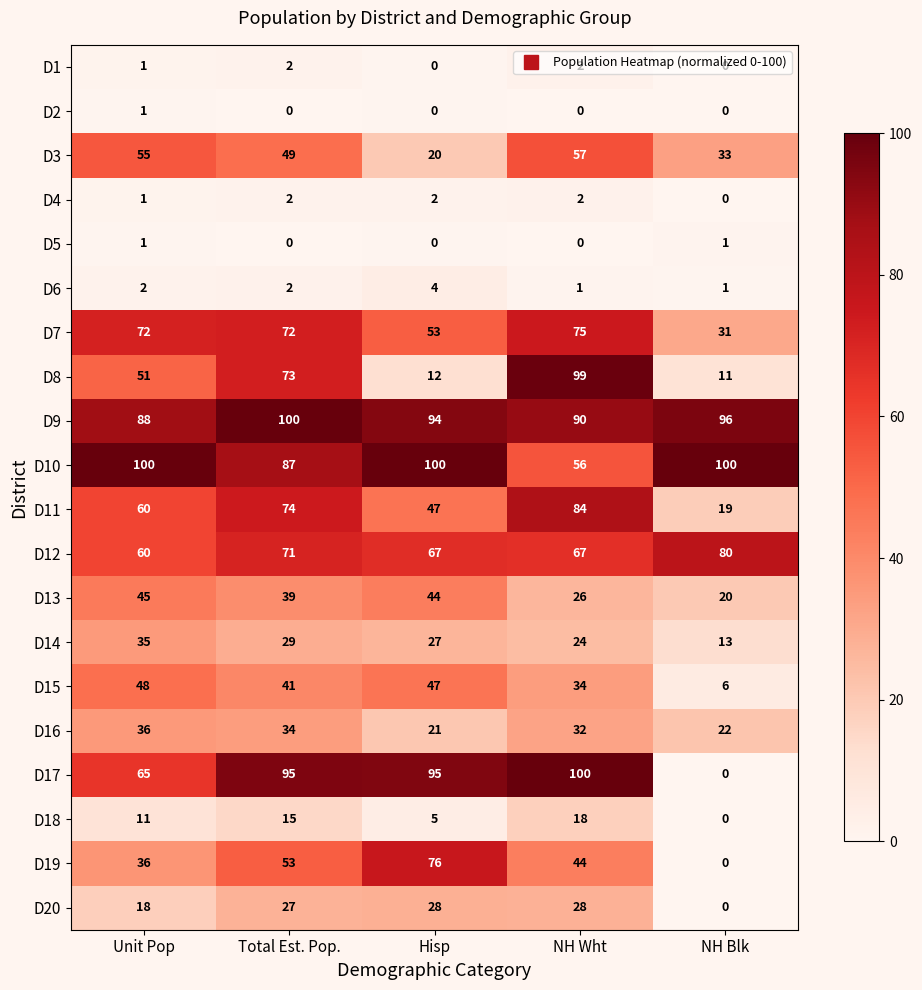

What is the greatest value displayed?

100